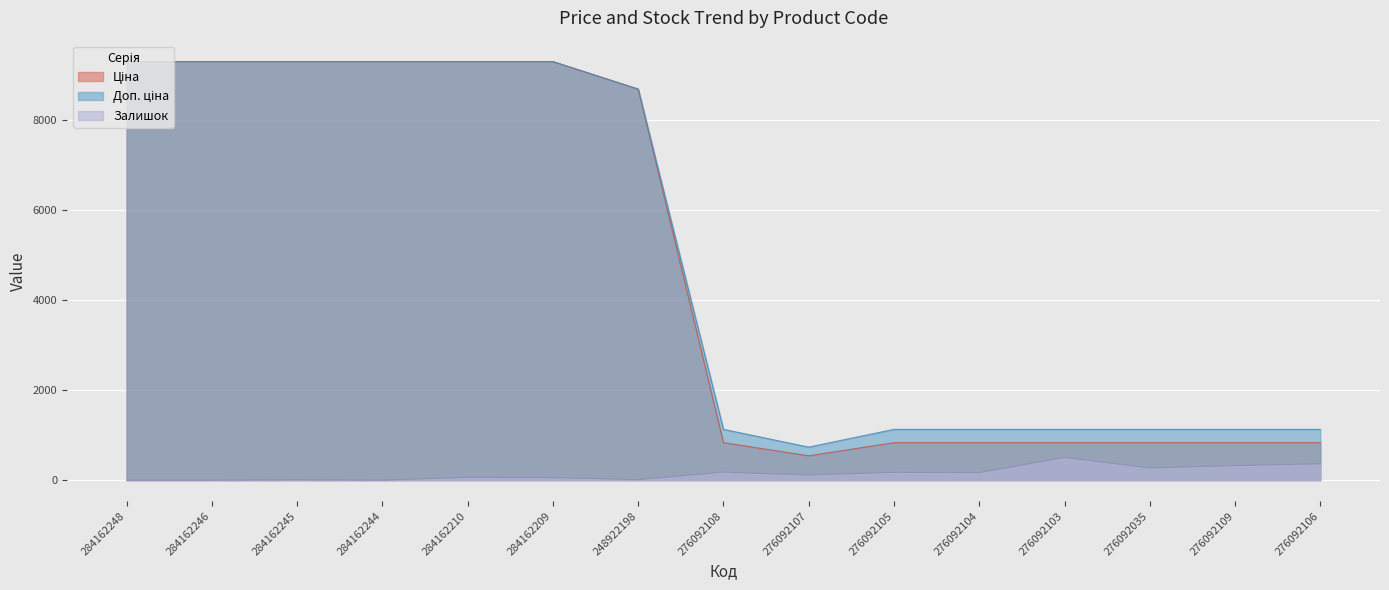

True or false: Залишок and Доп. ціна cross at least once.

False